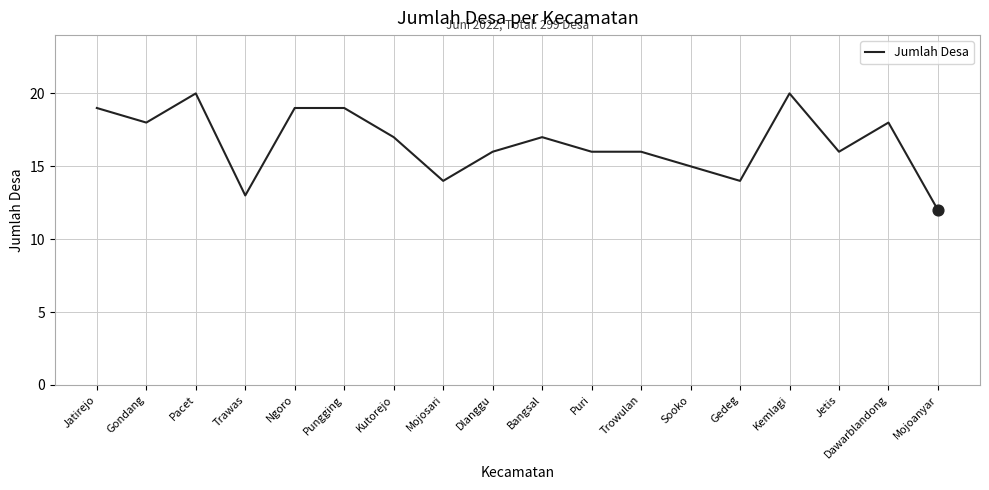

What is the change in value from Pacet to Sooko?

-5